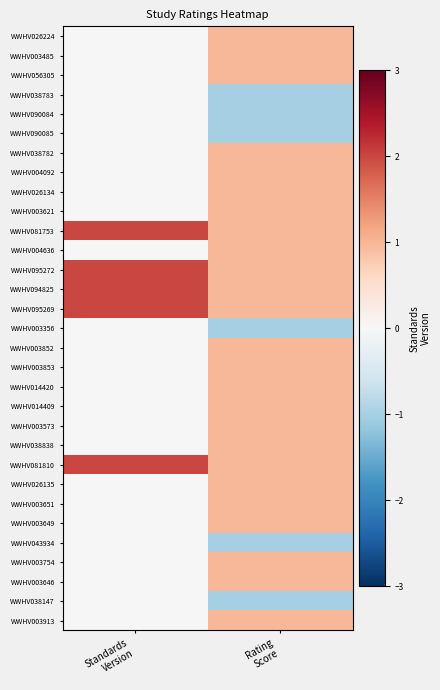

Reading left to right, extract all data points from this chart.

WWHV026224: Standards
Version=0	Rating
Score=1
WWHV003485: Standards
Version=0	Rating
Score=1
WWHV056305: Standards
Version=0	Rating
Score=1
WWHV038783: Standards
Version=0	Rating
Score=-1
WWHV090084: Standards
Version=0	Rating
Score=-1
WWHV090085: Standards
Version=0	Rating
Score=-1
WWHV038782: Standards
Version=0	Rating
Score=1
WWHV004092: Standards
Version=0	Rating
Score=1
WWHV026134: Standards
Version=0	Rating
Score=1
WWHV003621: Standards
Version=0	Rating
Score=1
WWHV081753: Standards
Version=2	Rating
Score=1
WWHV004636: Standards
Version=0	Rating
Score=1
WWHV095272: Standards
Version=2	Rating
Score=1
WWHV094825: Standards
Version=2	Rating
Score=1
WWHV095269: Standards
Version=2	Rating
Score=1
WWHV003356: Standards
Version=0	Rating
Score=-1
WWHV003852: Standards
Version=0	Rating
Score=1
WWHV003853: Standards
Version=0	Rating
Score=1
WWHV014420: Standards
Version=0	Rating
Score=1
WWHV014409: Standards
Version=0	Rating
Score=1
WWHV003573: Standards
Version=0	Rating
Score=1
WWHV038838: Standards
Version=0	Rating
Score=1
WWHV081810: Standards
Version=2	Rating
Score=1
WWHV026135: Standards
Version=0	Rating
Score=1
WWHV003651: Standards
Version=0	Rating
Score=1
WWHV003649: Standards
Version=0	Rating
Score=1
WWHV043934: Standards
Version=0	Rating
Score=-1
WWHV003754: Standards
Version=0	Rating
Score=1
WWHV003646: Standards
Version=0	Rating
Score=1
WWHV038147: Standards
Version=0	Rating
Score=-1
WWHV003913: Standards
Version=0	Rating
Score=1